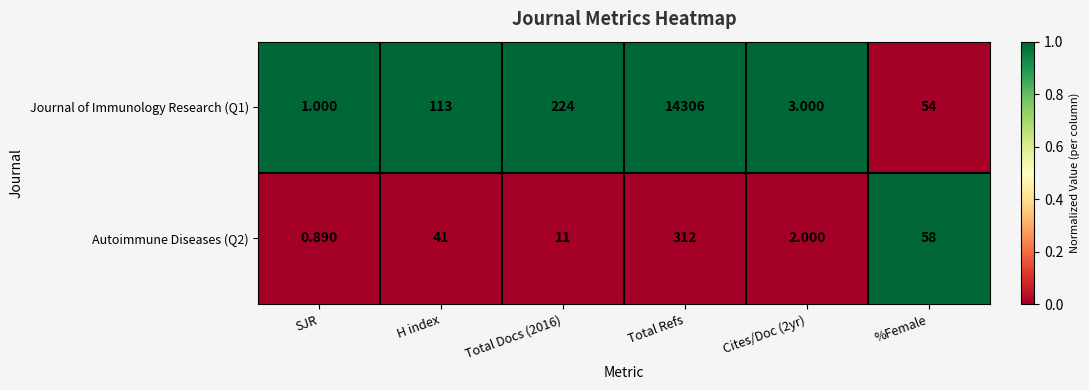

At which category is the sum across all series the highest?

Total Refs